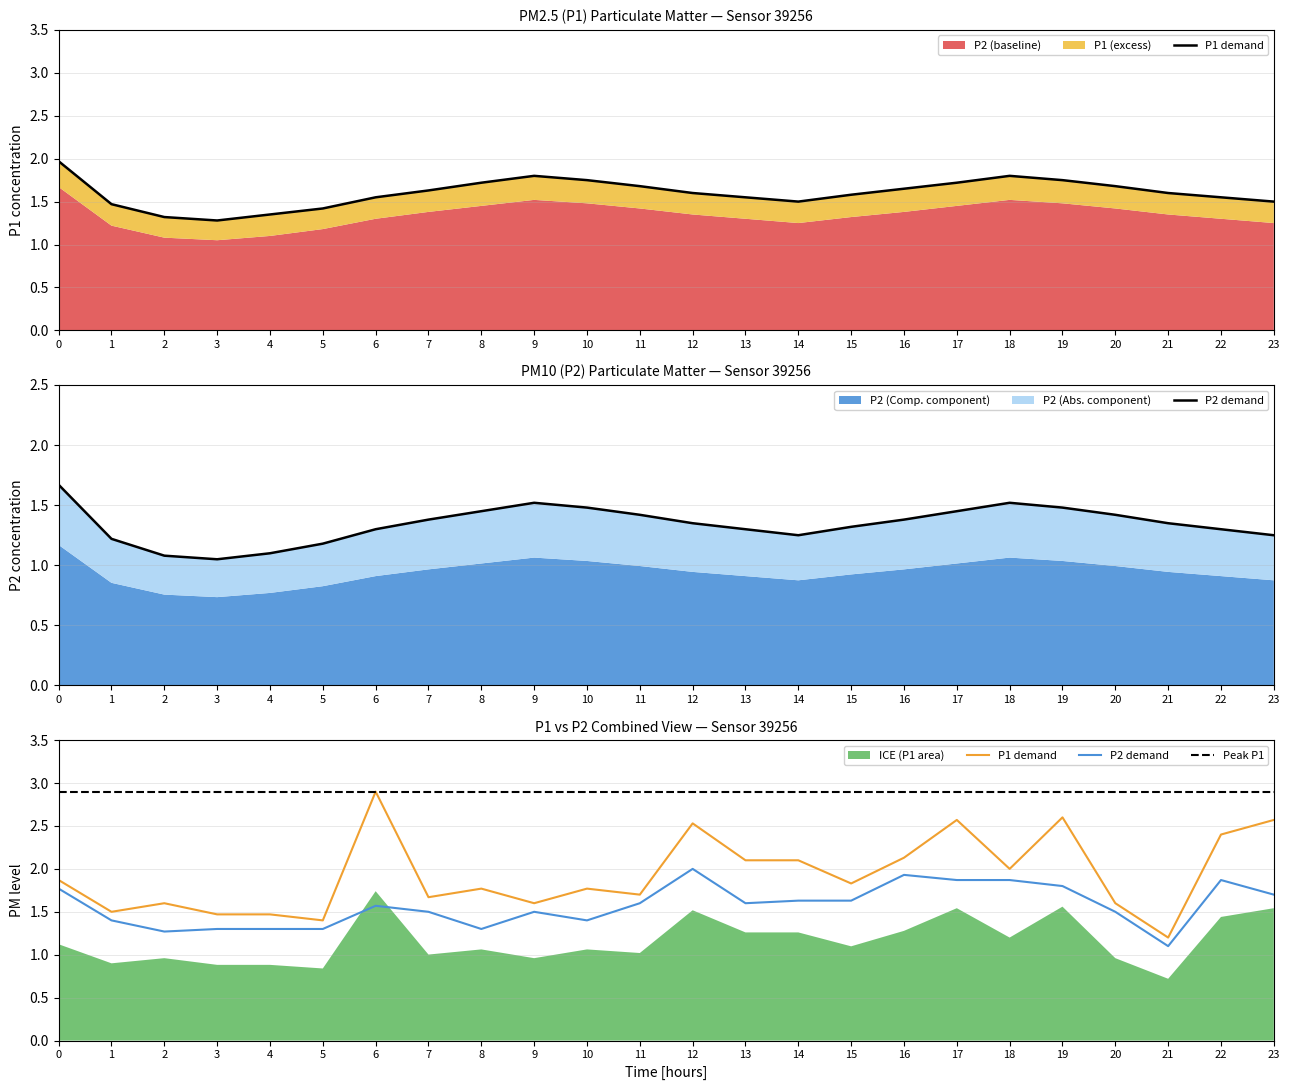

Is the value of P2 at 7 greater than the value of P1 at 17?

No